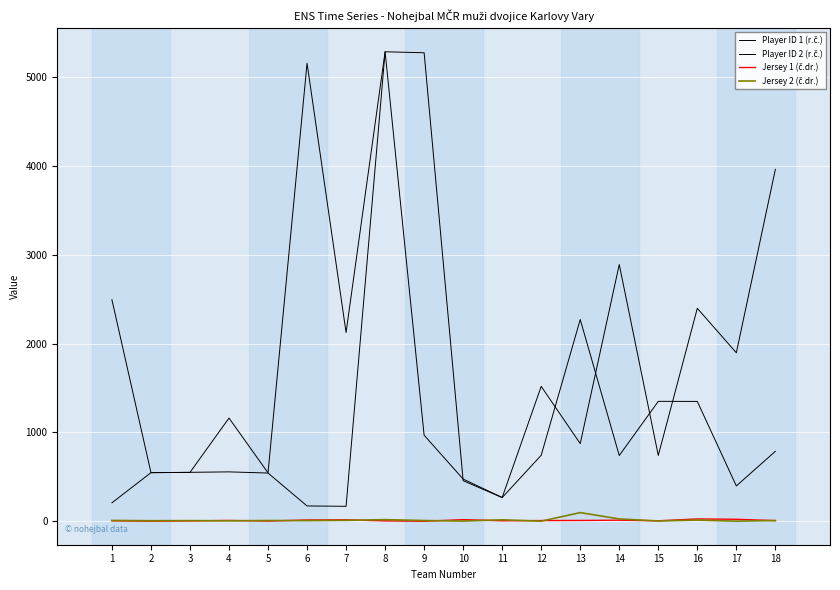

Does the chart display data point markers on the line(s)?

No